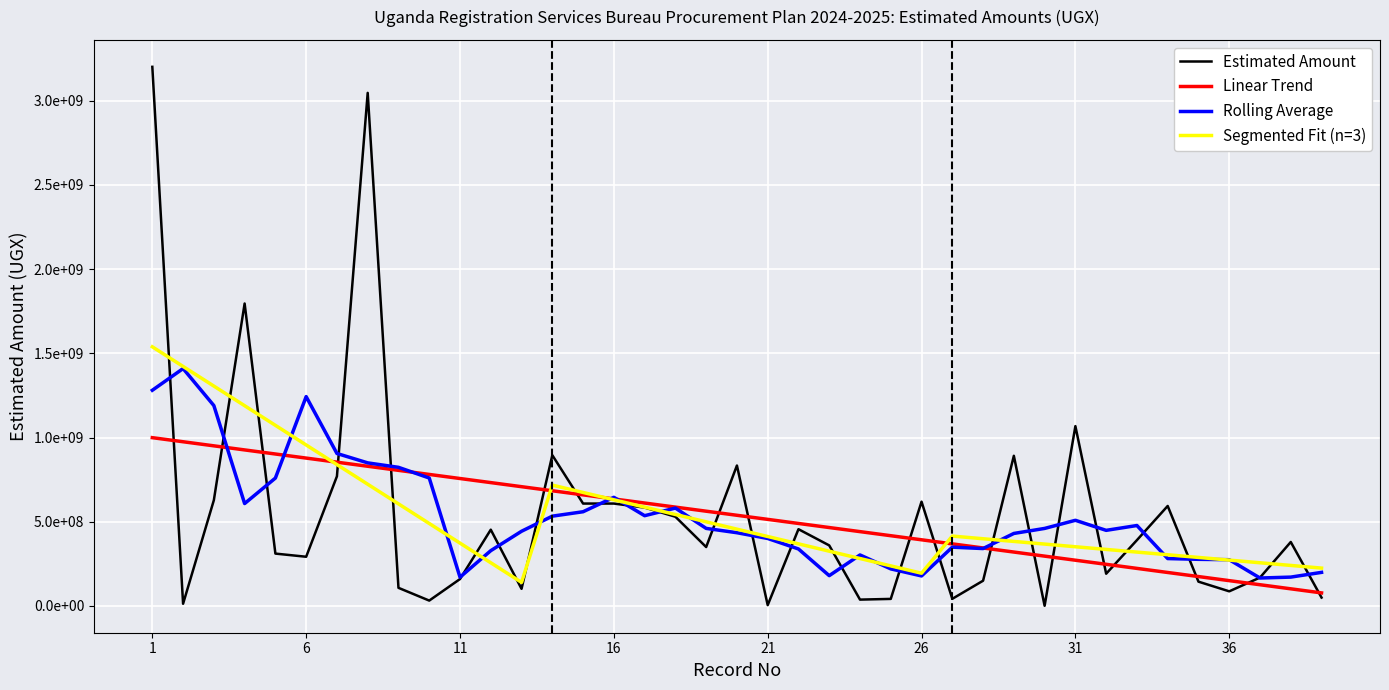

What is the smallest value displayed?

1200000.0